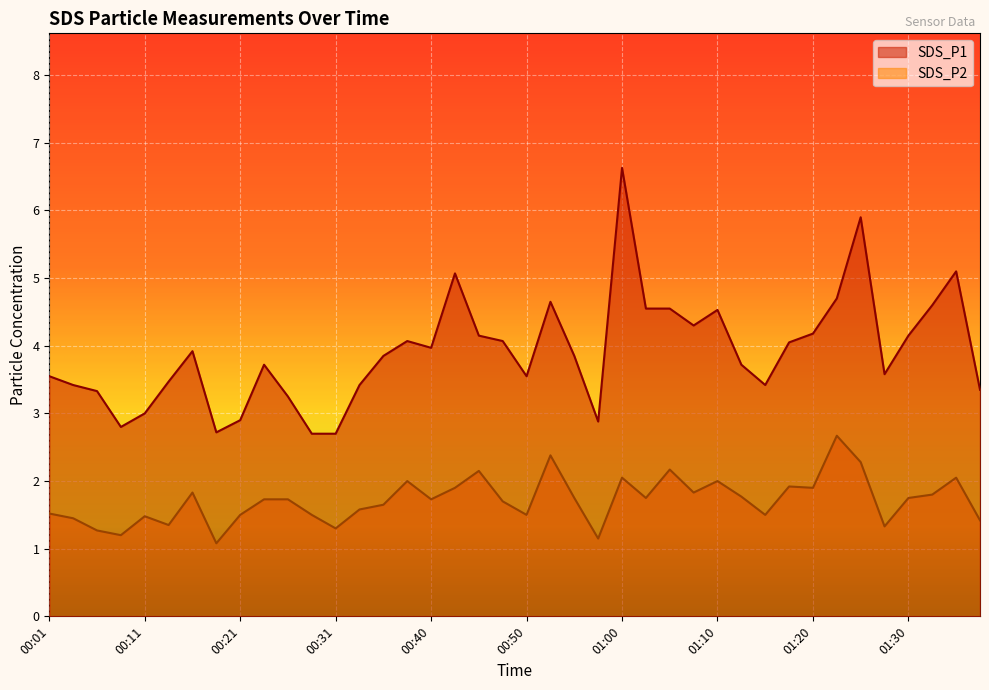

How many series are shown in this chart?

2